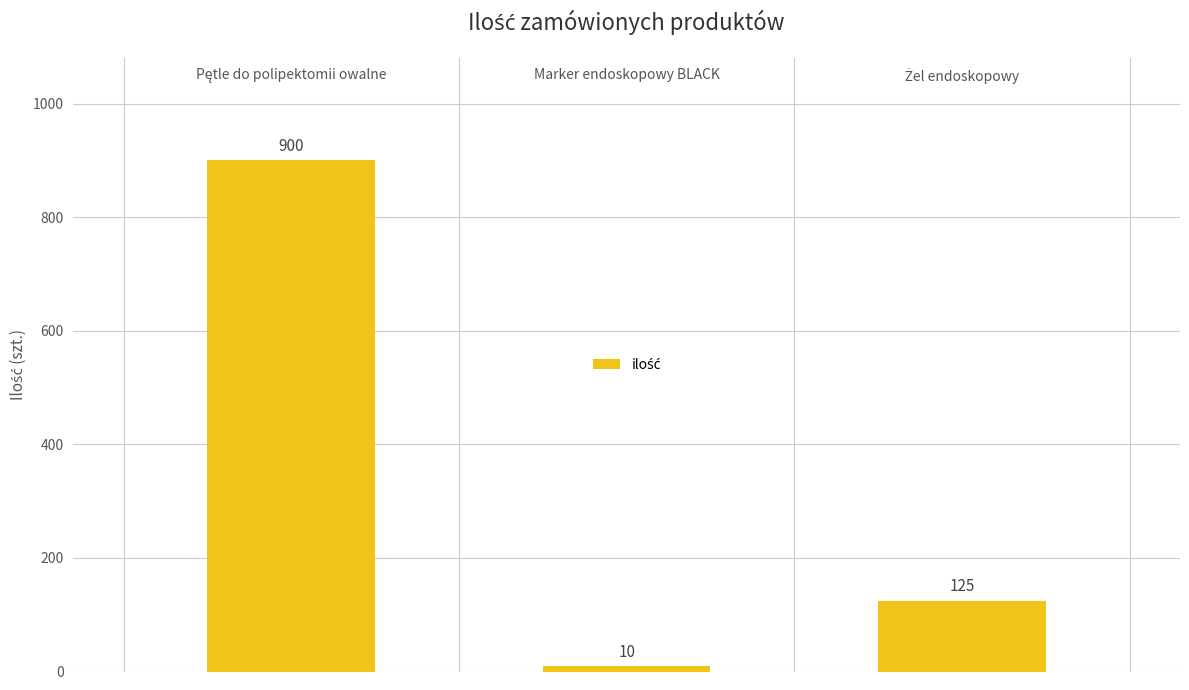

What is the average value?

345